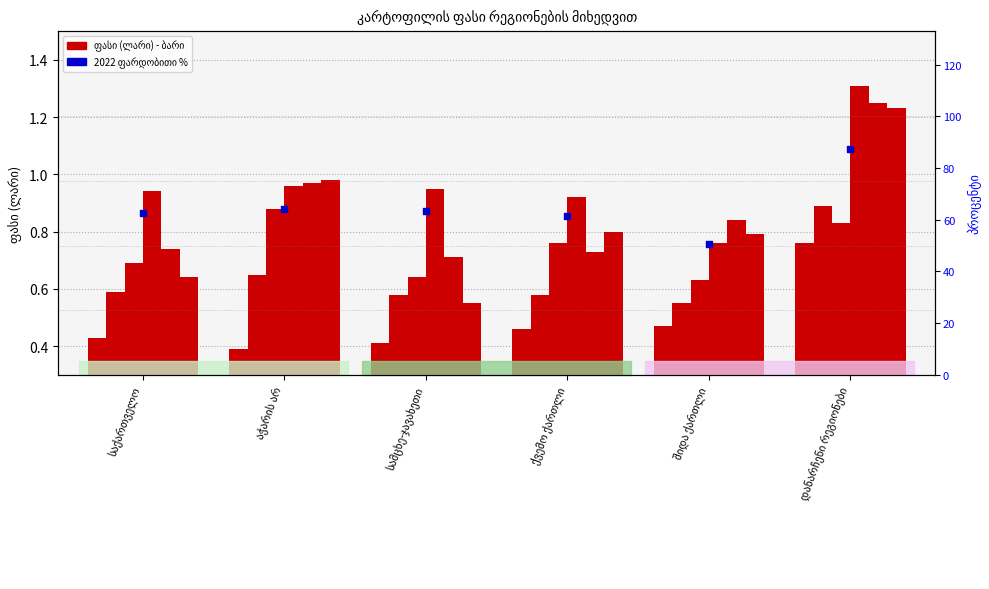

Approximately how many times larger is the value at საქართველო compared to დანარჩენი რეგიონები?

0.7